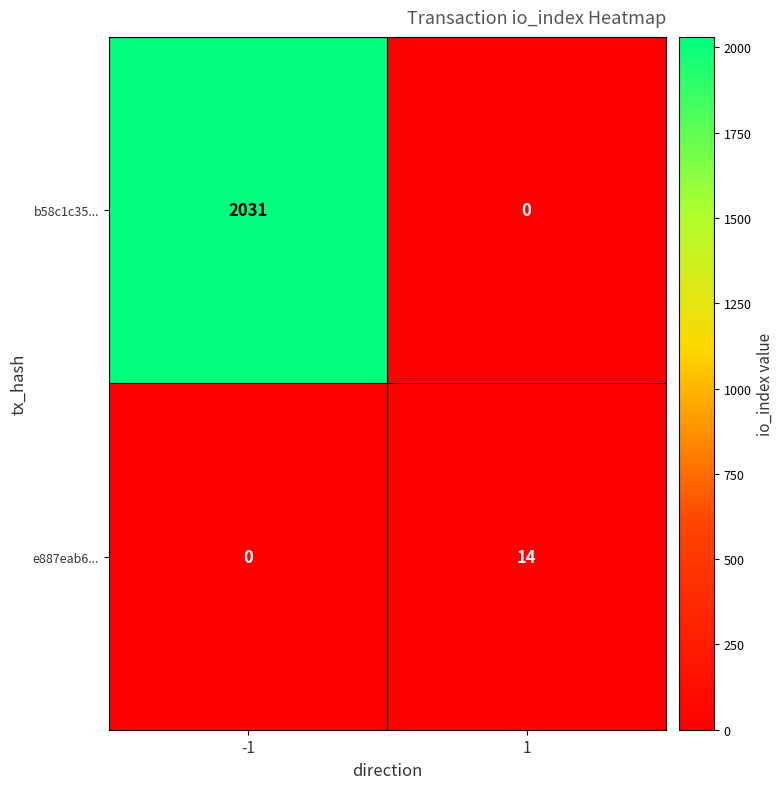

Reading left to right, list all the values displayed in this chart.

b58c1c35...: -1=2031	1=0
e887eab6...: -1=0	1=14